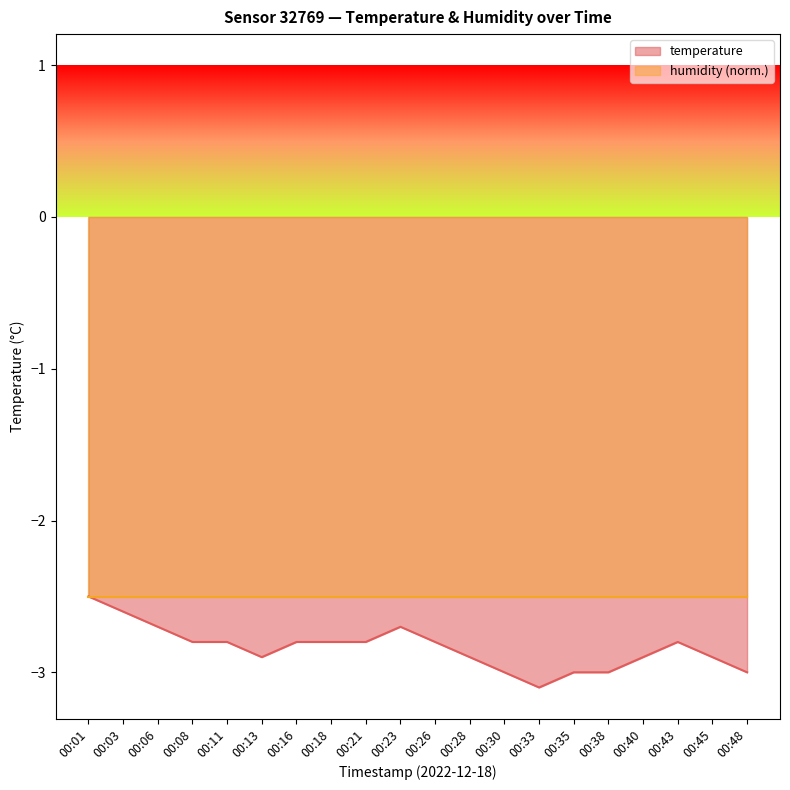

The temperature series shows -2.8 at 00:26. True or false?

True